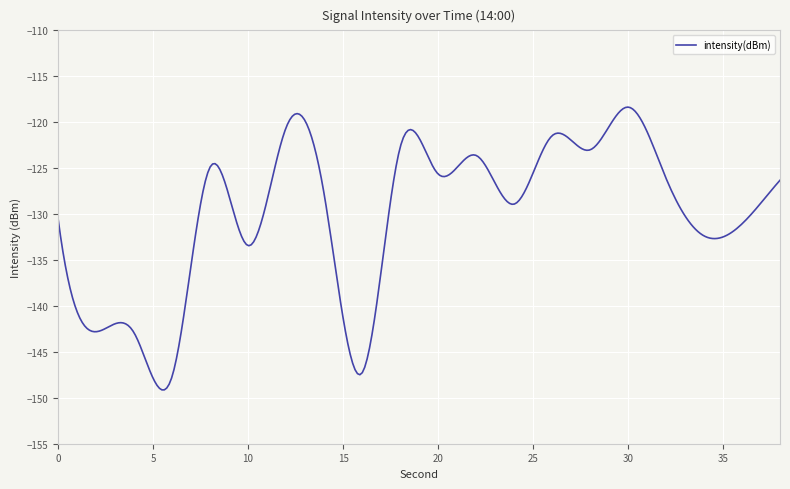

What is the smallest value displayed?

-149.1